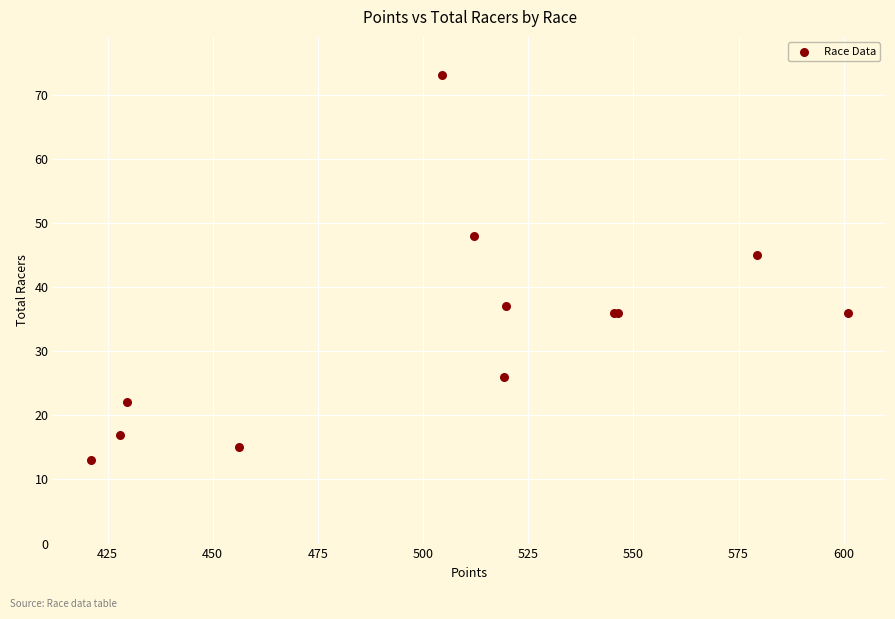

What Y value in the scatter plot is closest to 43?

45